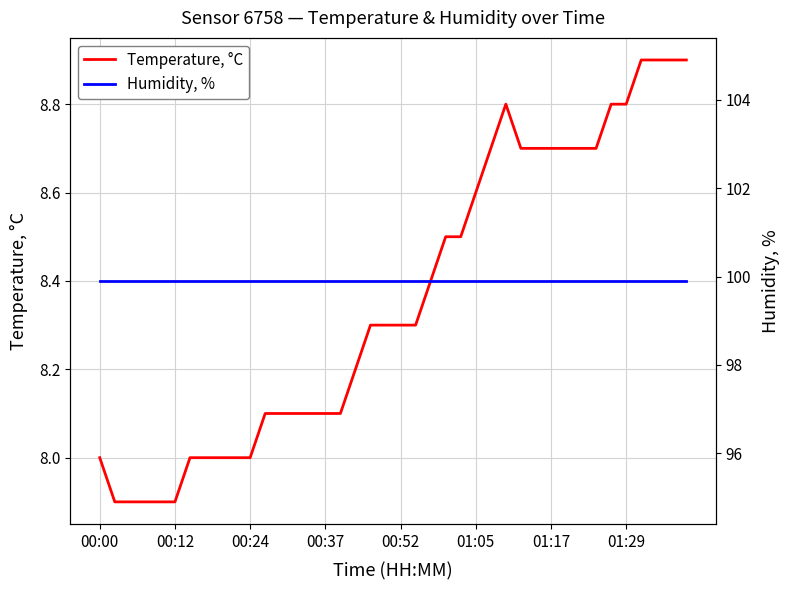

True or false: Temperature, °C and Humidity, % cross at least once.

False